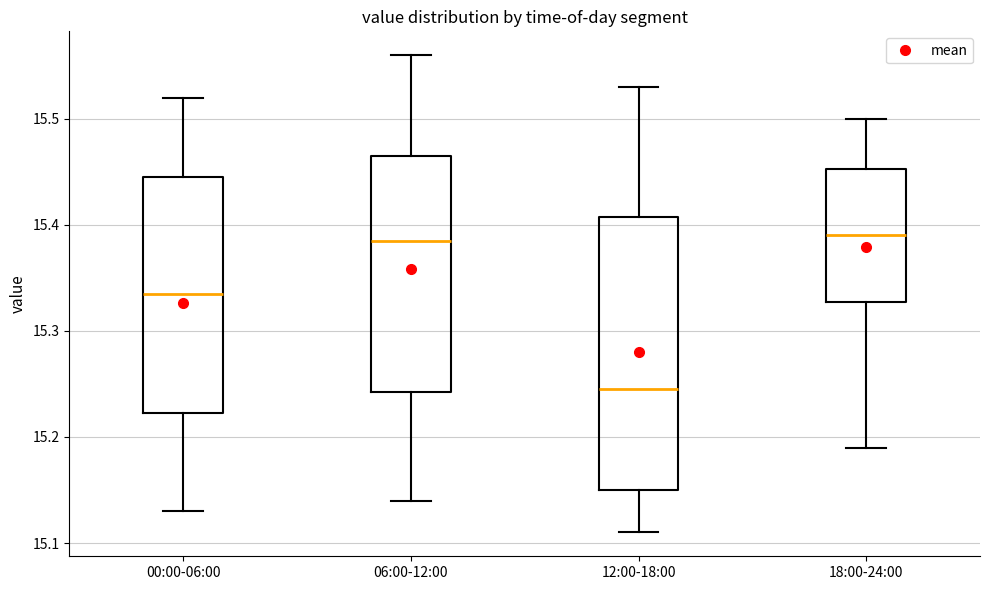

Where does the upper whisker of the box for 06:00-12:00 end on the y-axis? The values are not printed on the chart, so give them approximately, as read against the axis.

15.56